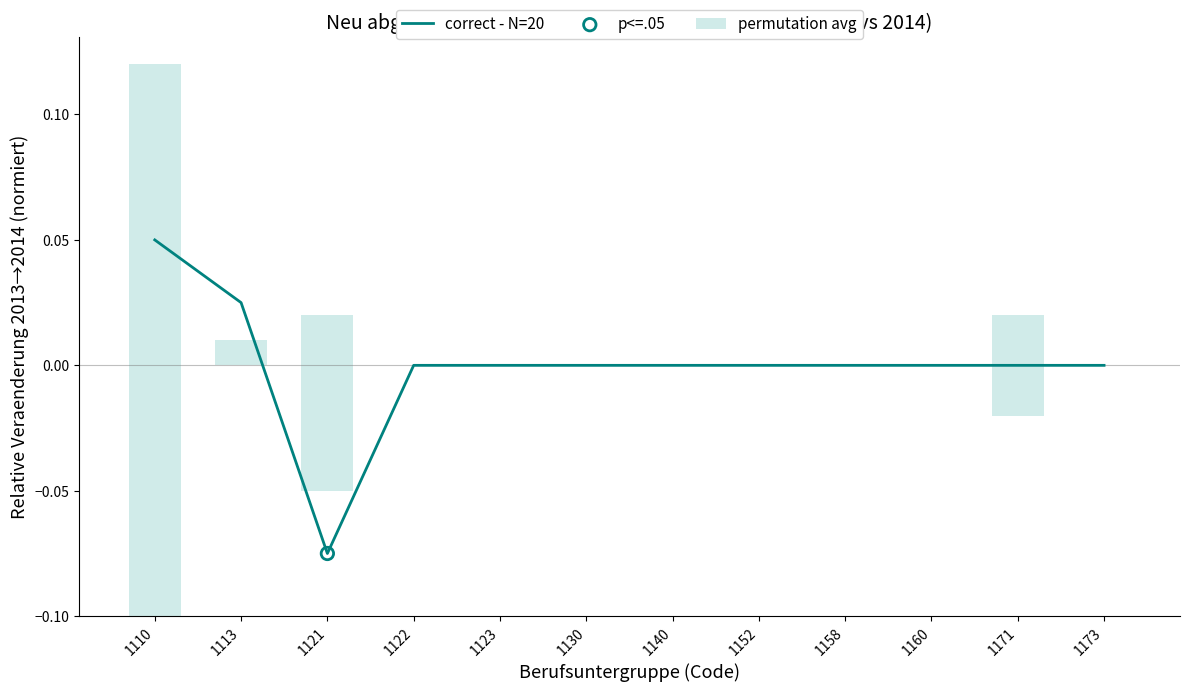

Which series has the largest total across all categories?

permutation avg